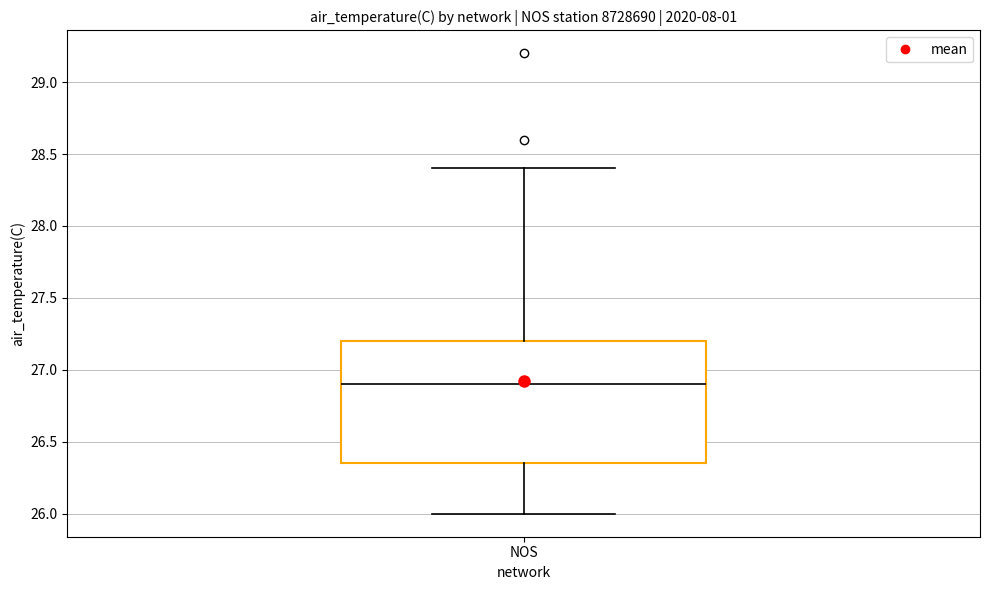

Transcribe this box plot: give where the median line is, the range the box spans, and where the two whiskers end, as read against the y-axis. The values are not printed on the chart, so give them approximately, as read against the axis.

median 26.90, box 26.35 to 27.20, whiskers 26.00 to 28.40